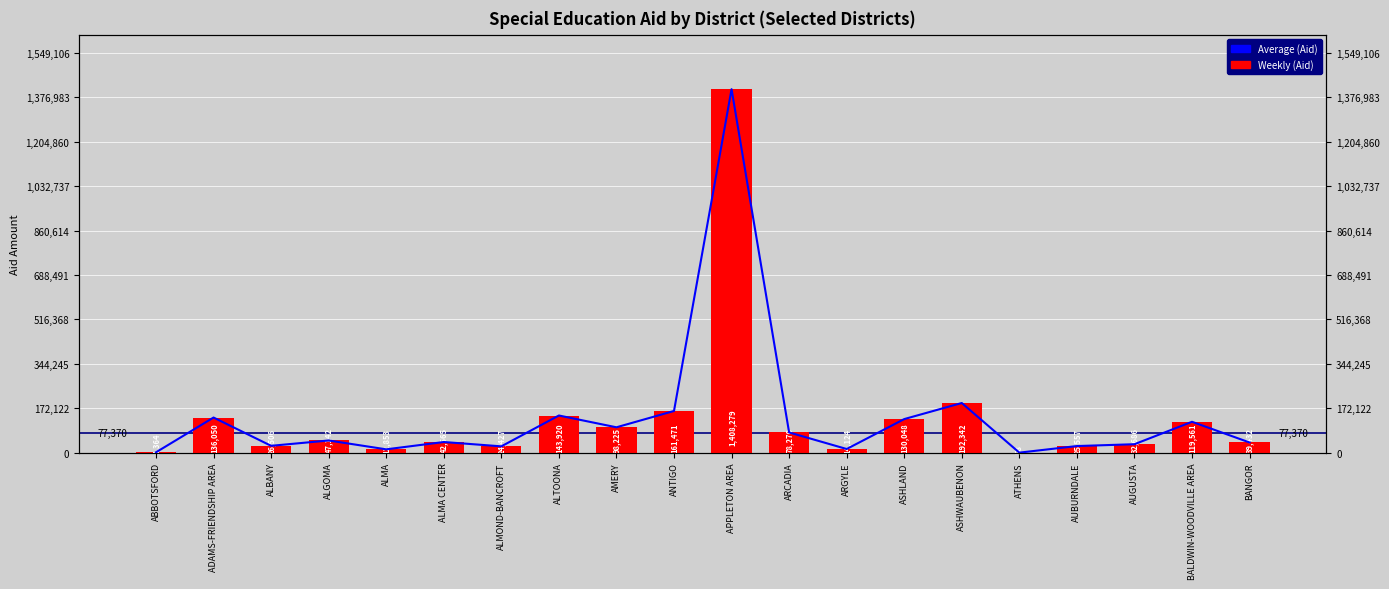

Is it true that Weekly (Aid) equals 143920.0 at ALTOONA?

True